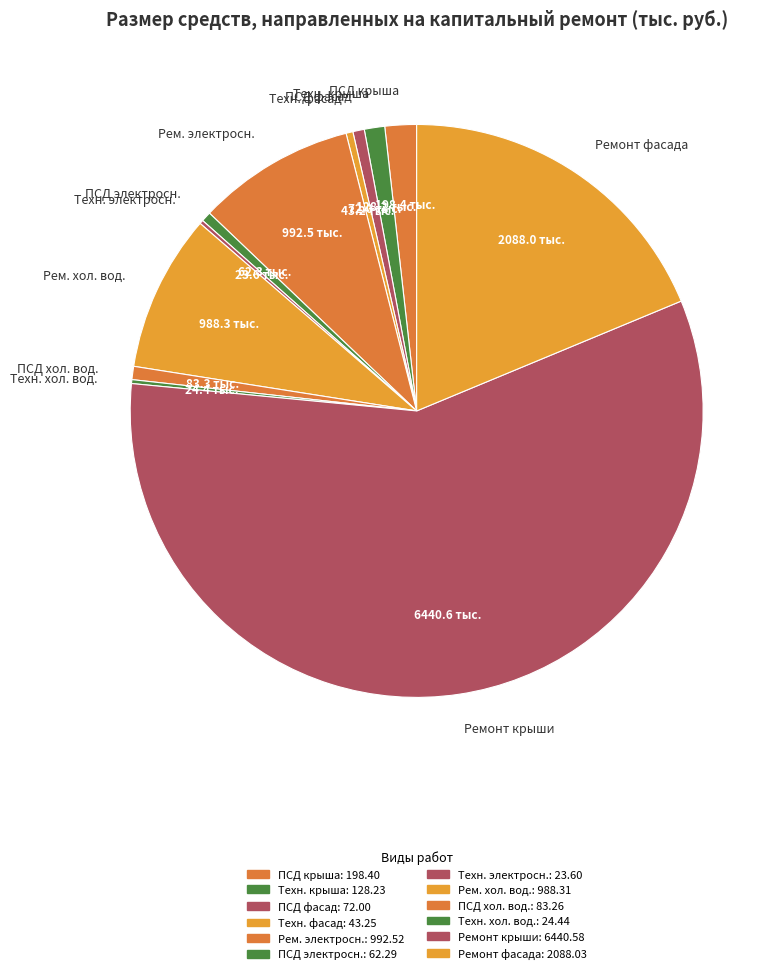

Does Ремонт крыши account for over 50% of the chart?

Yes